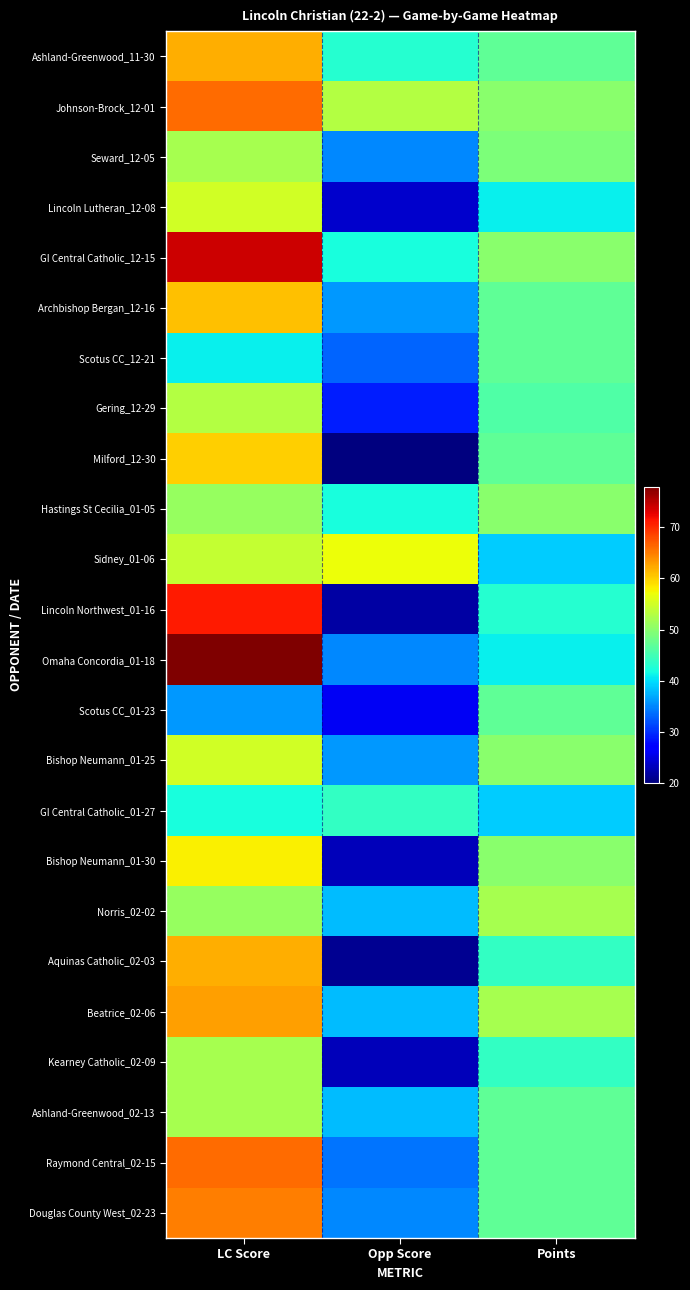

Between LC Score and Points, which is larger?

LC Score